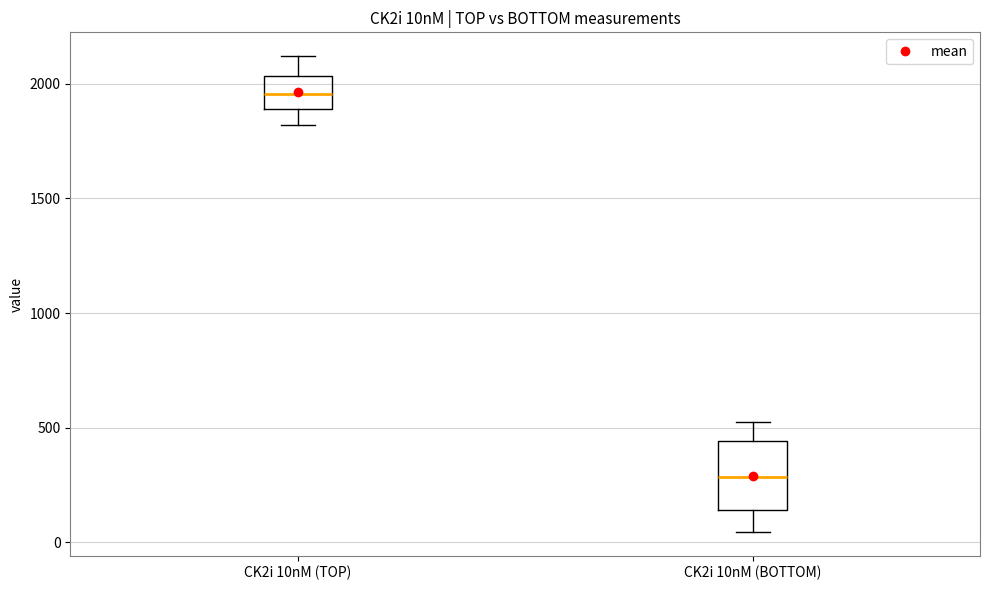

Reading left to right, transcribe this box plot: for each box, give where its median line is, the range the box spans, and where its two whiskers end, as read against the y-axis. The values are not printed on the chart, so give them approximately, as read against the axis.

CK2i 10nM (TOP): median 1950, box 1900 to 2050, whiskers 1800 to 2100
CK2i 10nM (BOTTOM): median 300, box 150 to 450, whiskers 50 to 500